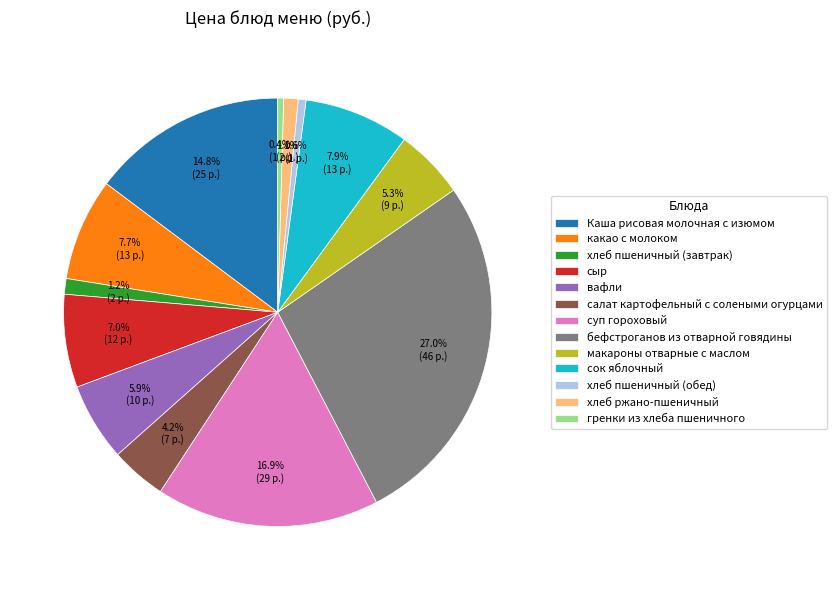

How many segments does this pie chart have?

13